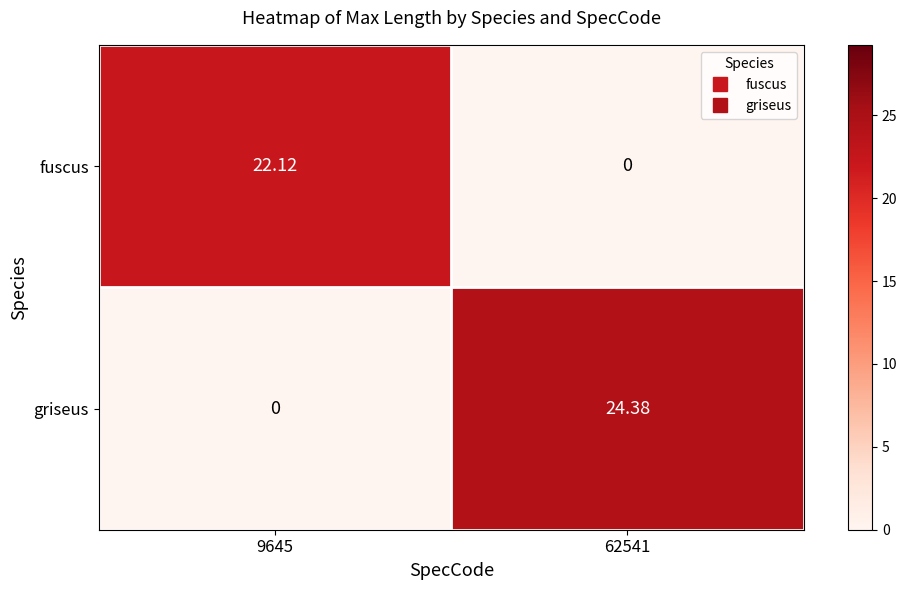

List the series in order of their overall mean, highest first.

griseus, fuscus